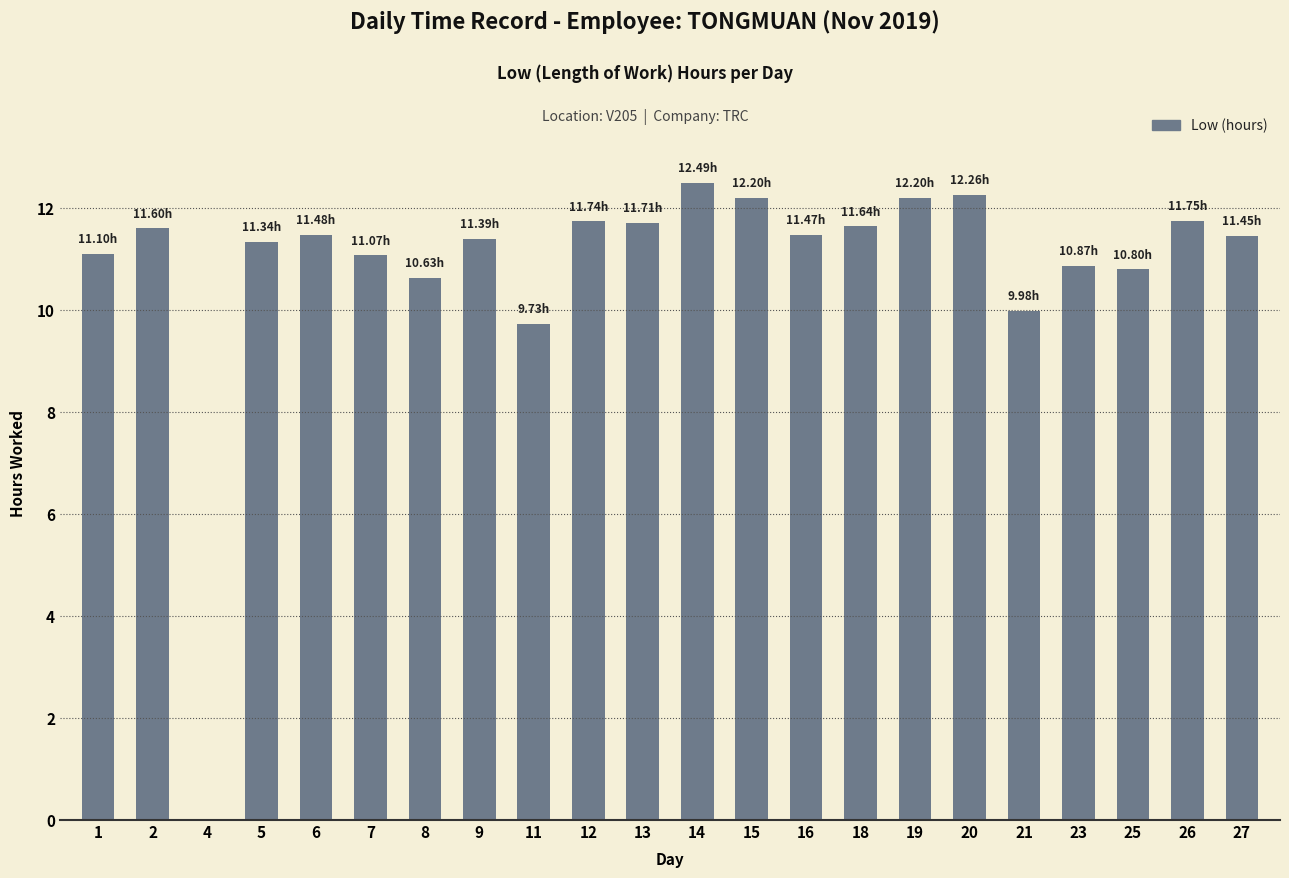

The value at 2 is 6.3. True or false?

False